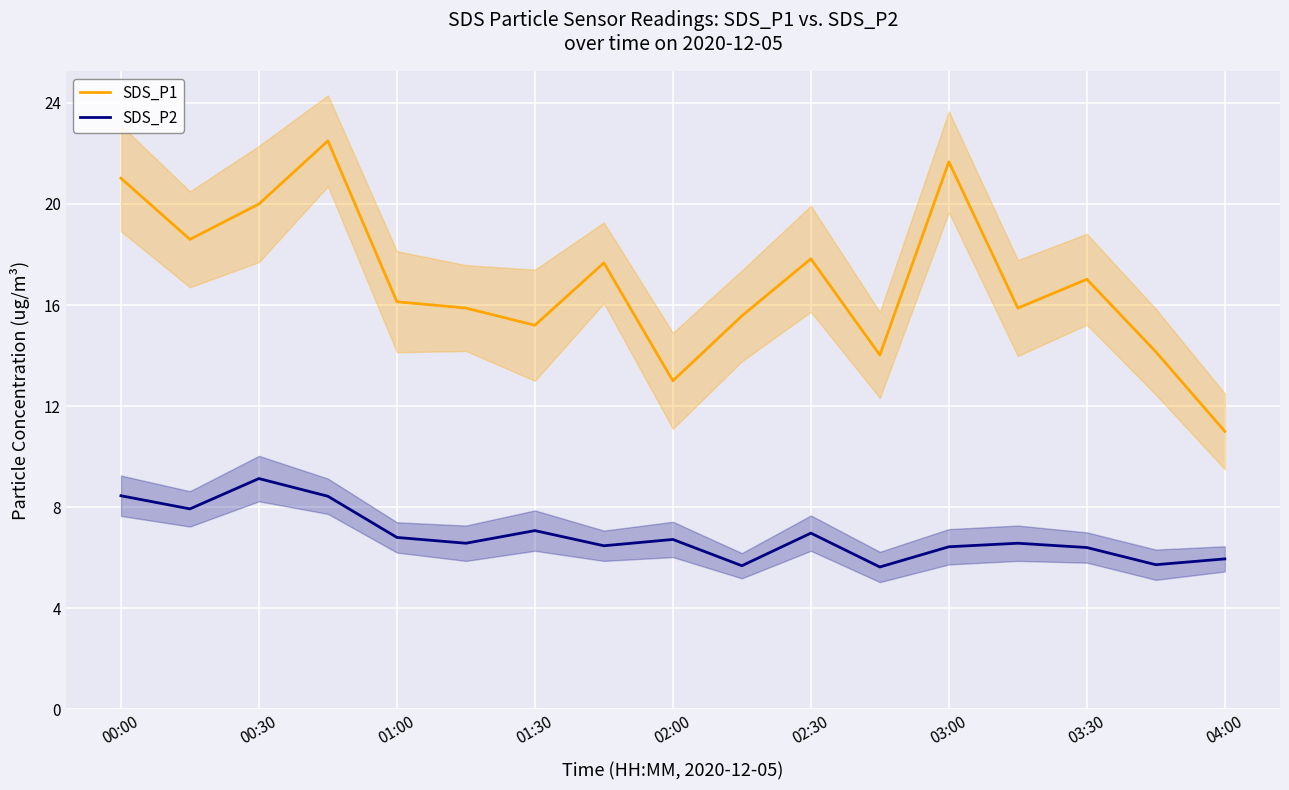

What is the lowest value of the SDS_P1 series?

11.0